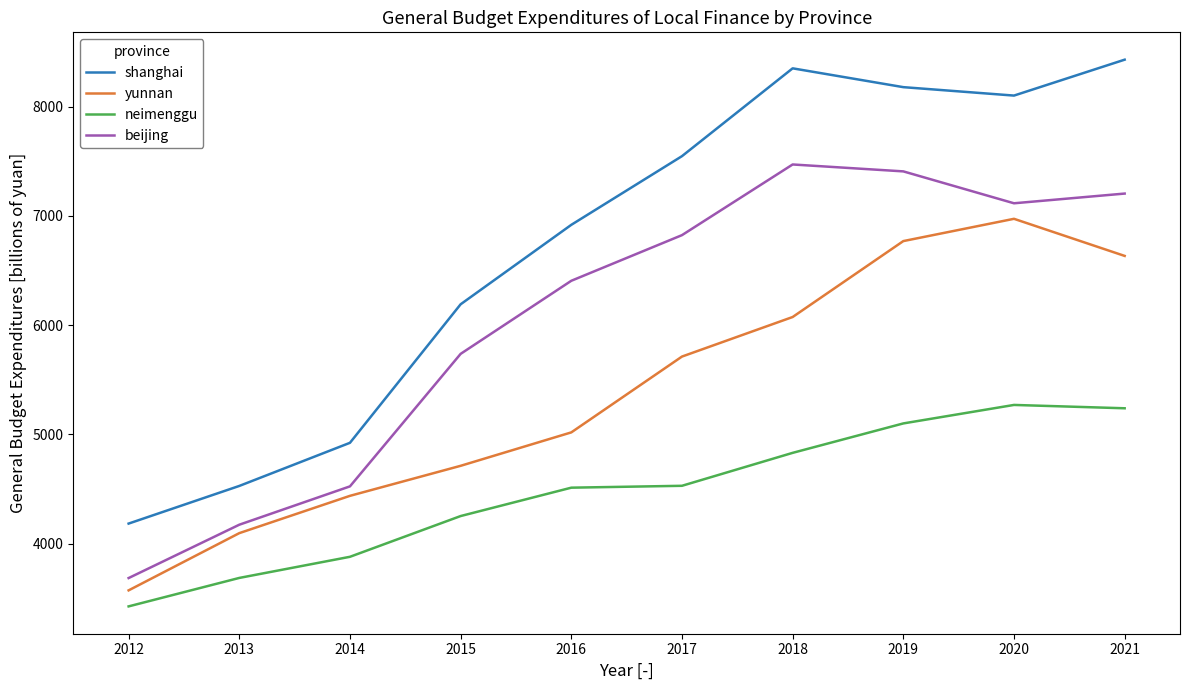

Is it true that neimenggu equals 3223.1 at 2021?

False